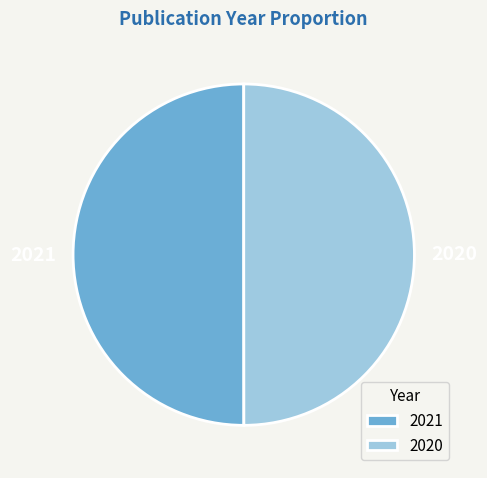

Combined, do 2020 and 2021 account for over 50%?

Yes